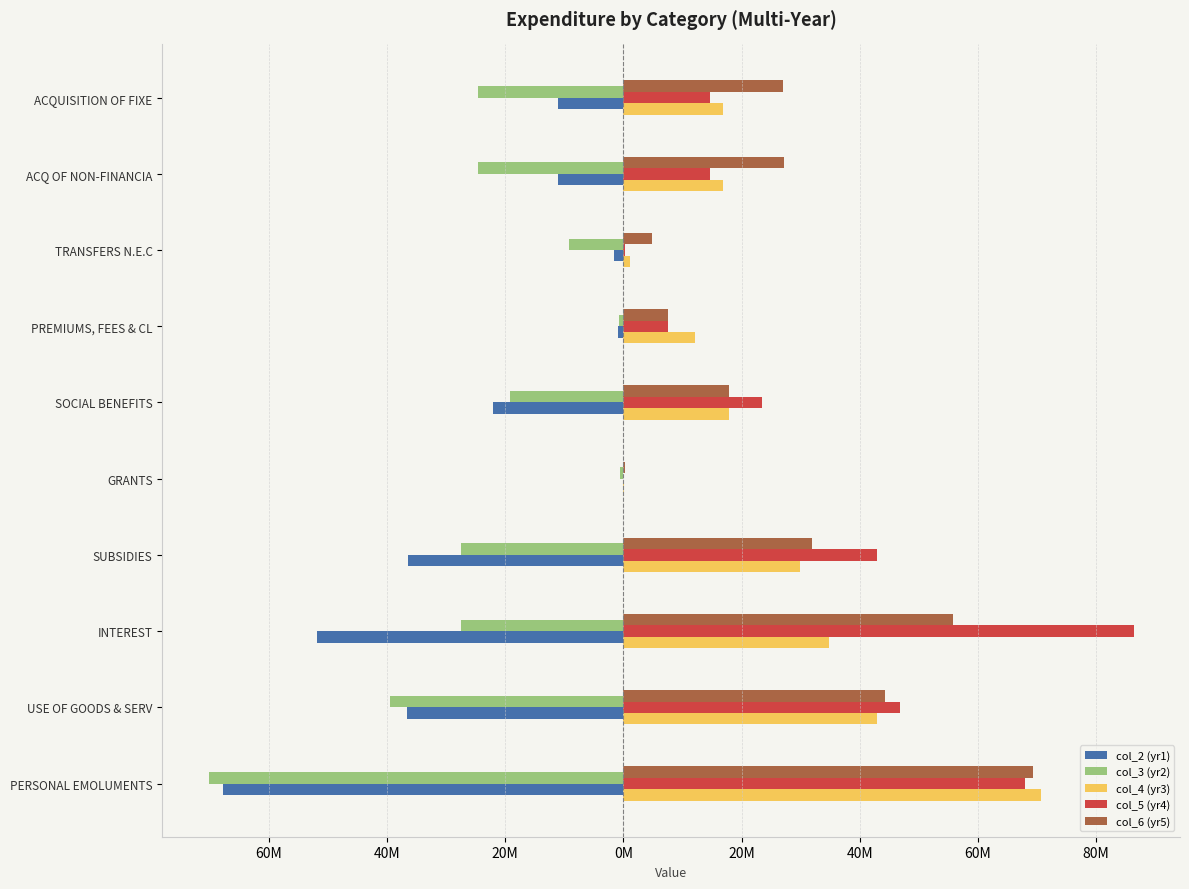

What are all the series names shown in the legend?

col_2 (yr1), col_3 (yr2), col_4 (yr3), col_5 (yr4), col_6 (yr5)